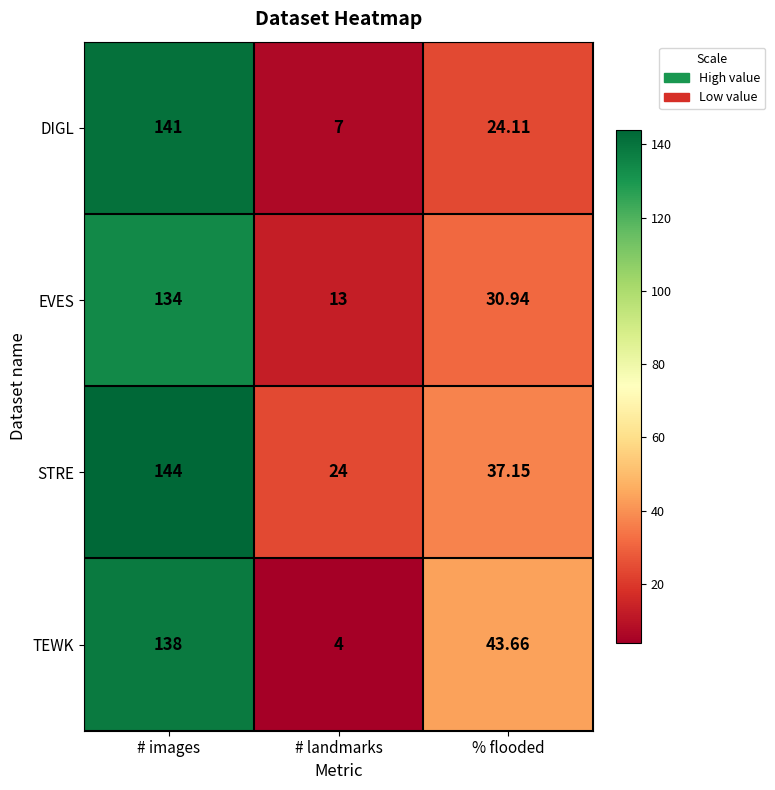

Is the value of STRE at % flooded greater than the value of DIGL at # images?

No